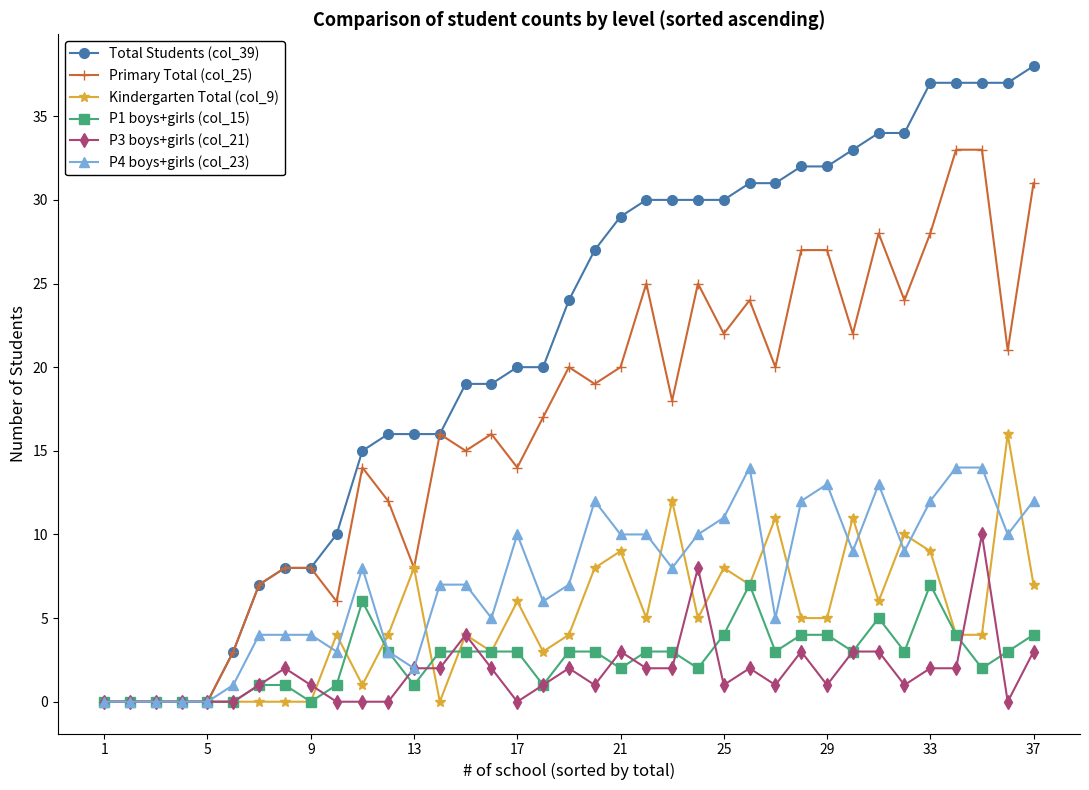

What is the highest value of the Total Students (col_39) series?

38